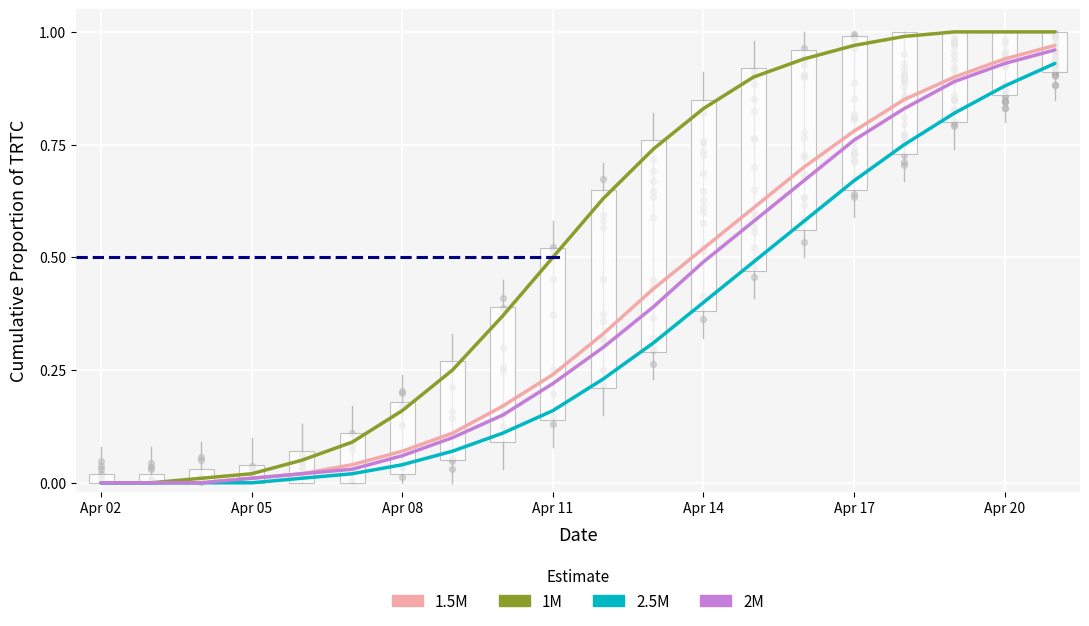

Which series has the widest spread of Y values?

1M